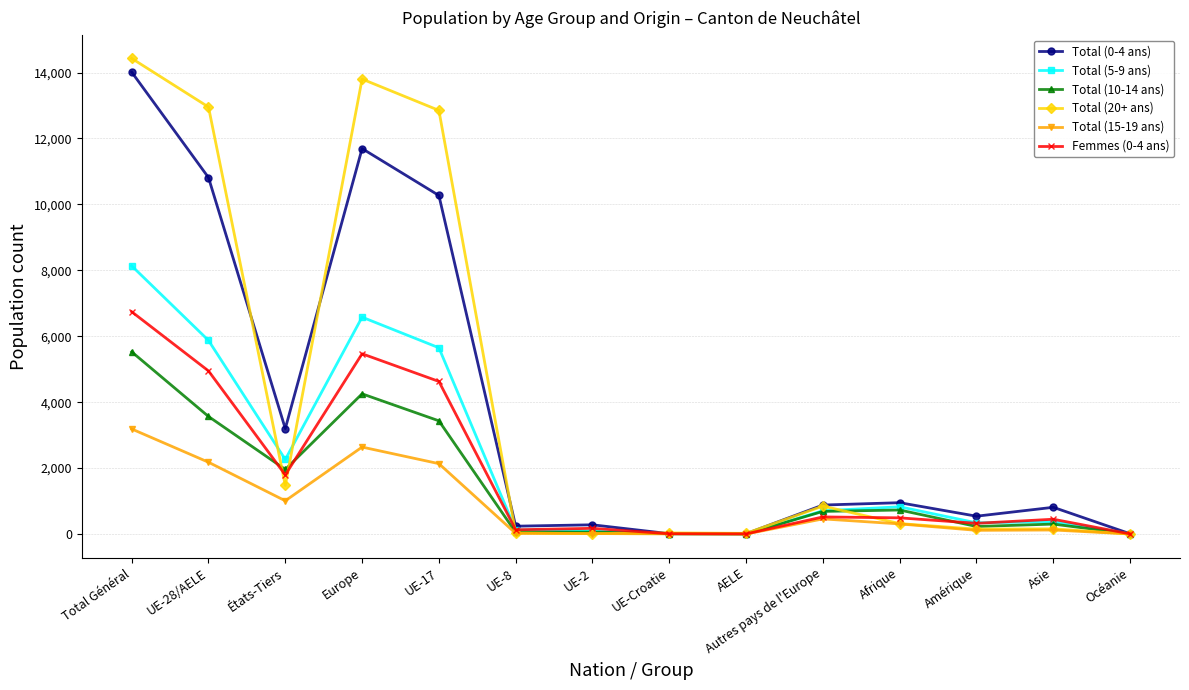

What are all the series names shown in the legend?

Total (0-4 ans), Total (5-9 ans), Total (10-14 ans), Total (20+ ans), Total (15-19 ans), Femmes (0-4 ans)